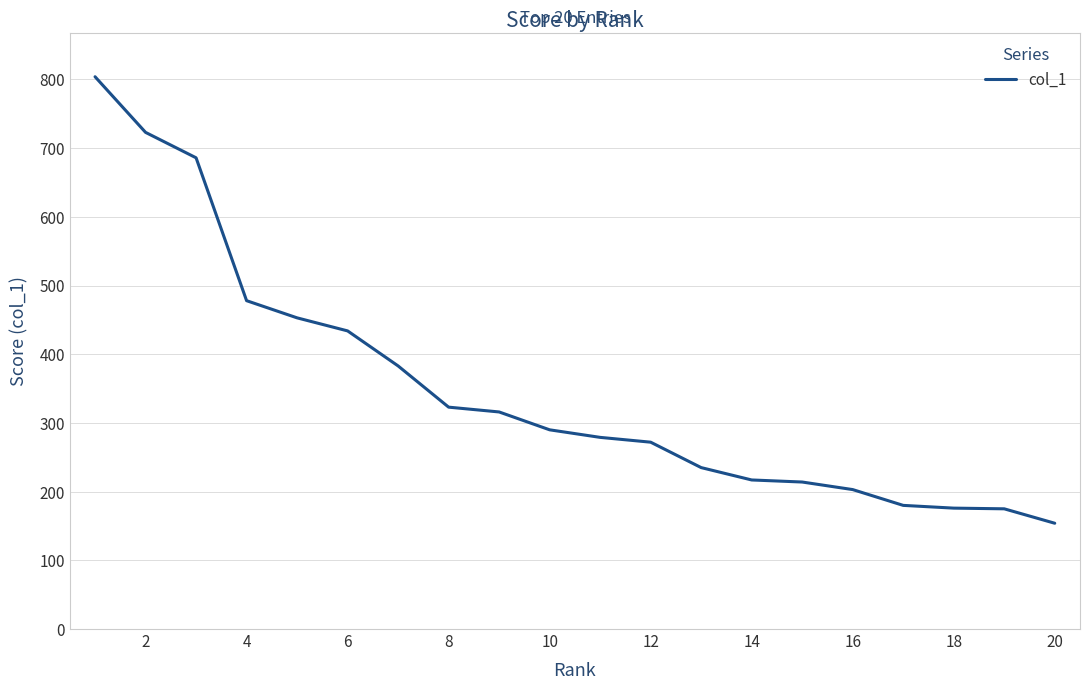

What is the minimum value shown in the chart?

154